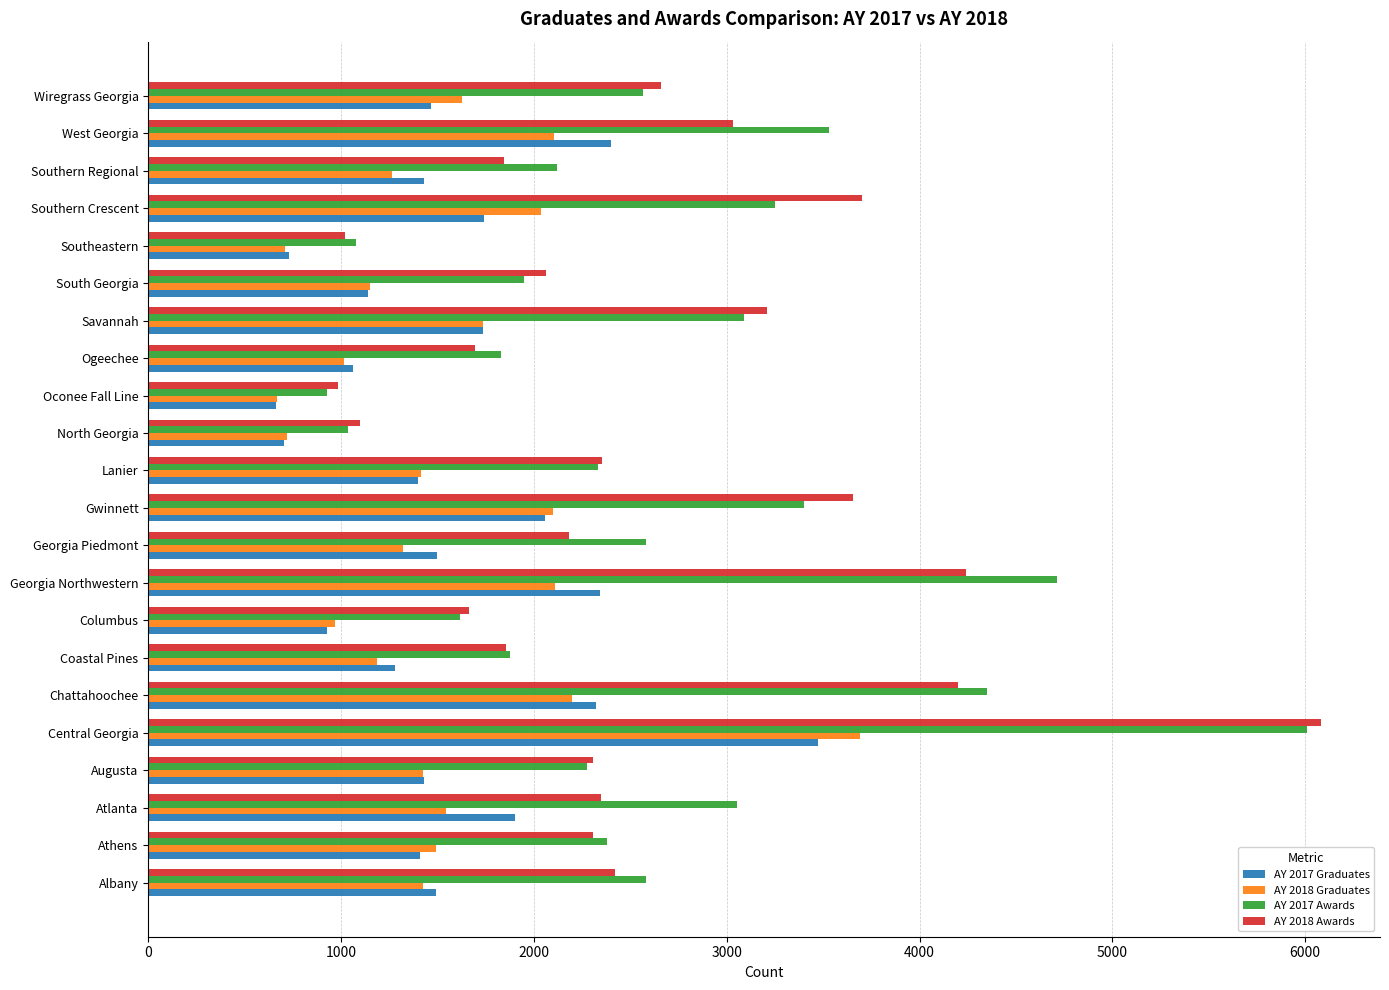

What is the average value of the AY 2018 Graduates series?

1541